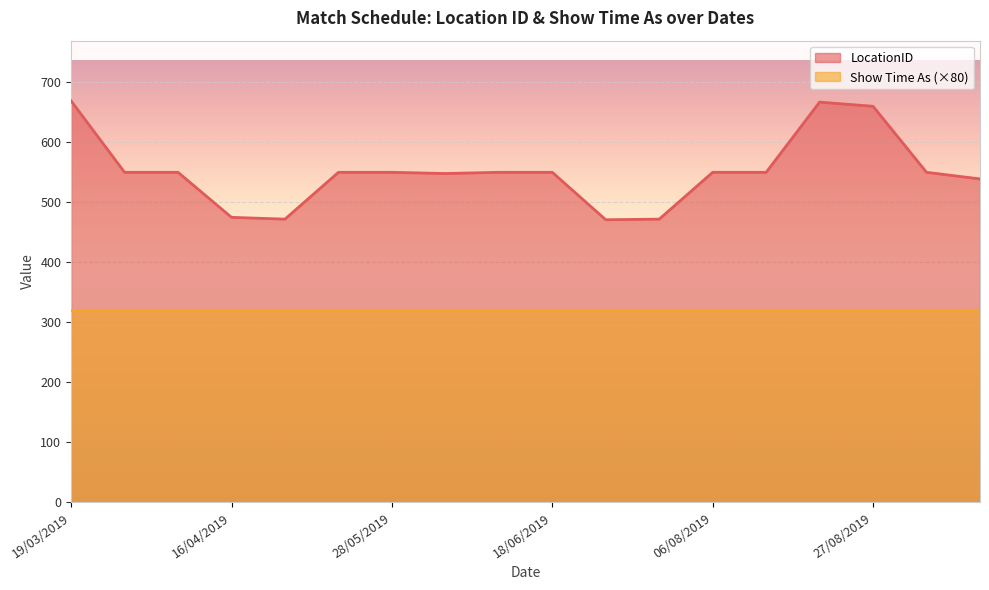

What is the difference between the maximum and minimum values?

198